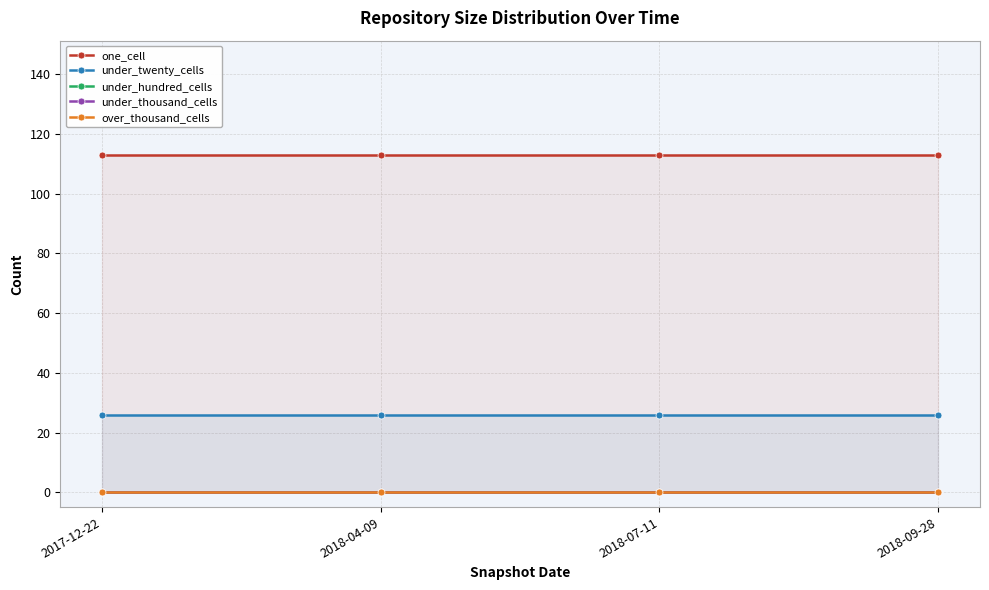

At how many categories does at least one series exceed 50?

4